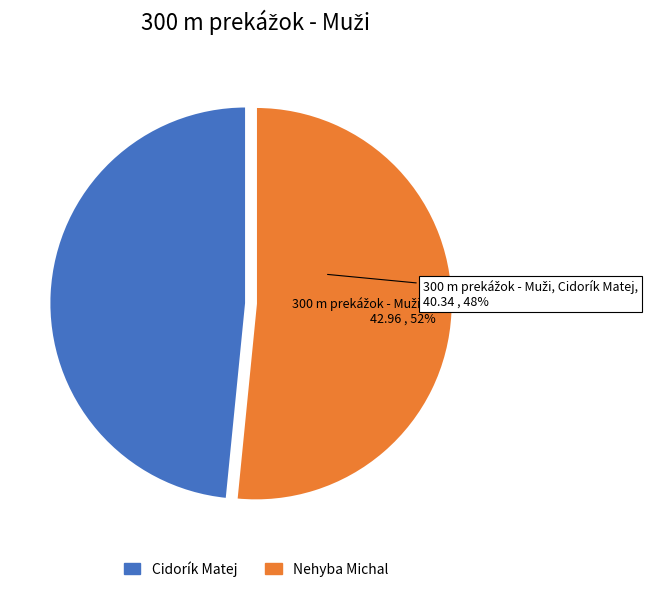

Rank the categories by value from highest to lowest.

Nehyba Michal, Cidorík Matej